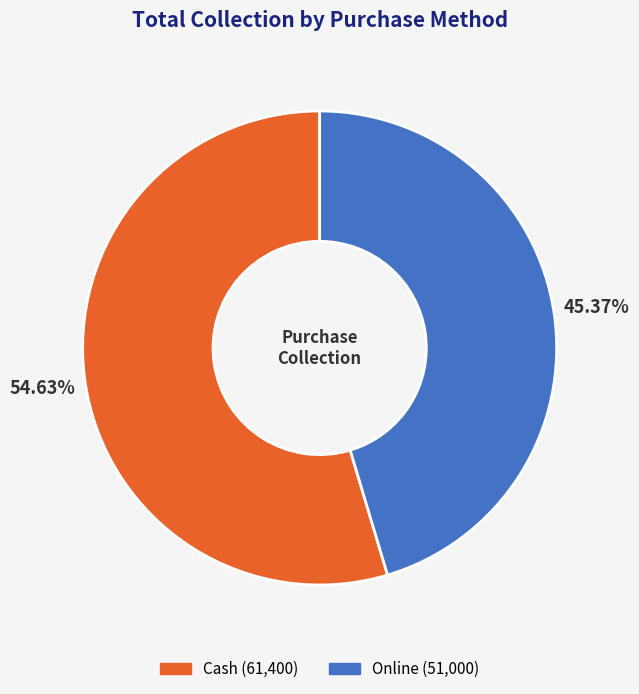

Rank the categories by value from lowest to highest.

Online, Cash